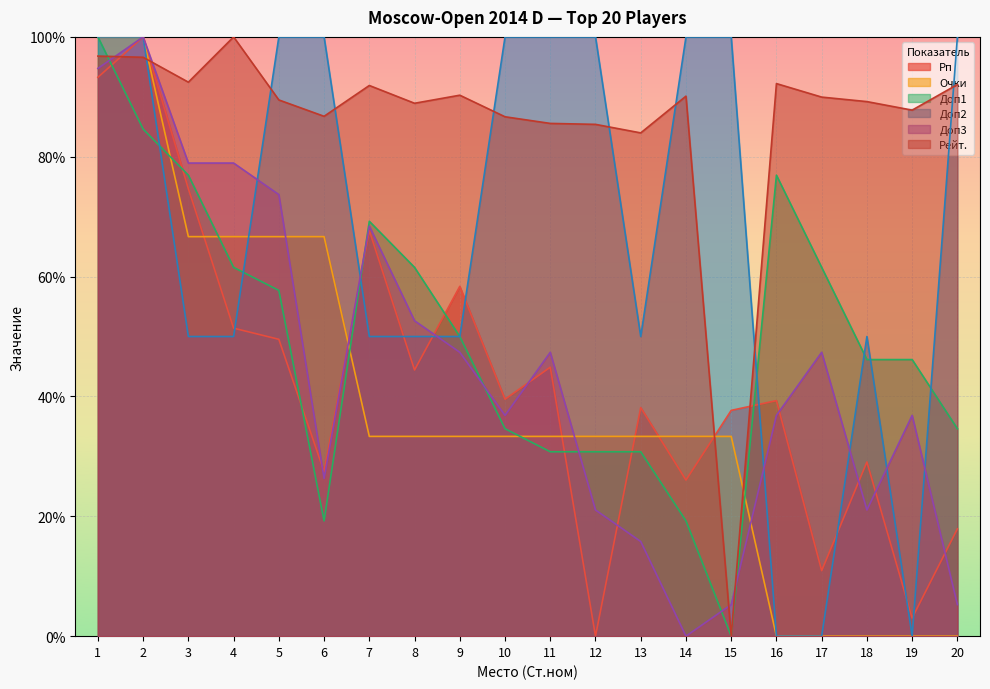

Which has a higher value, 13 or 15?

13